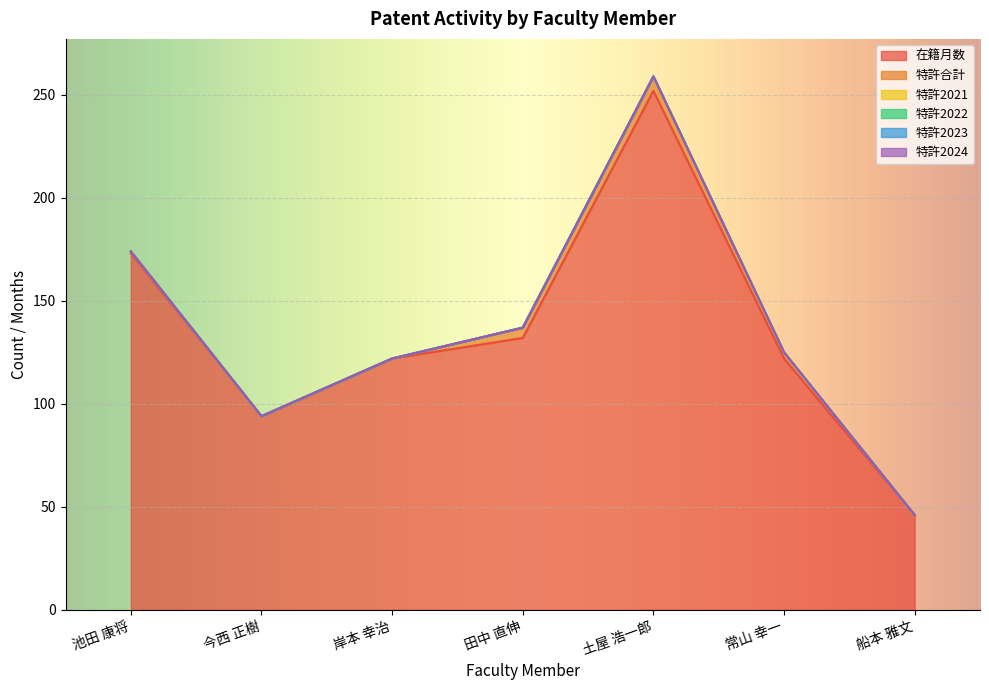

Is the value of 特許2022 at 今西 正樹 greater than the value of 在籍月数 at 池田 康将?

No